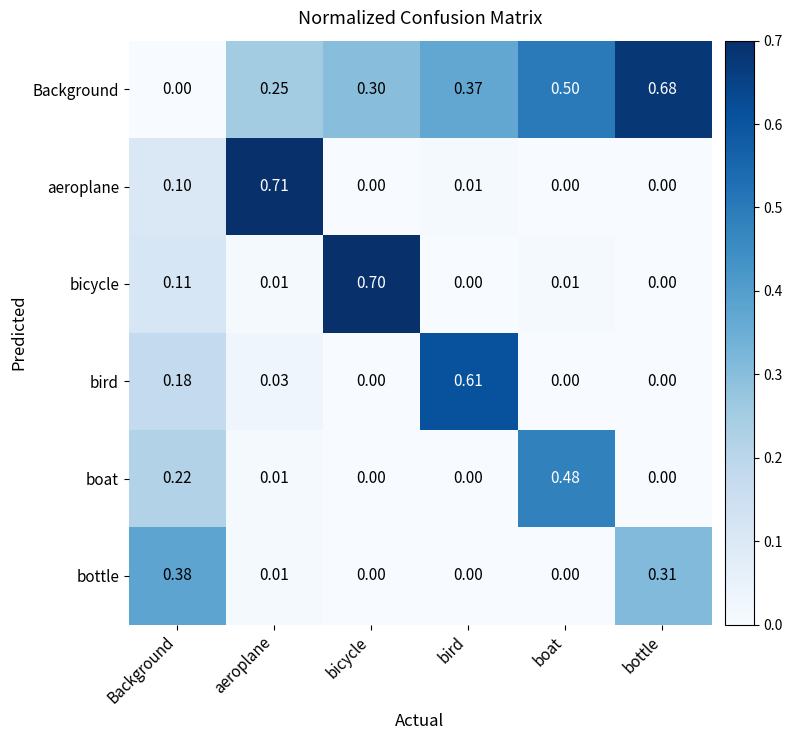

How many categories are shown in the chart?

6